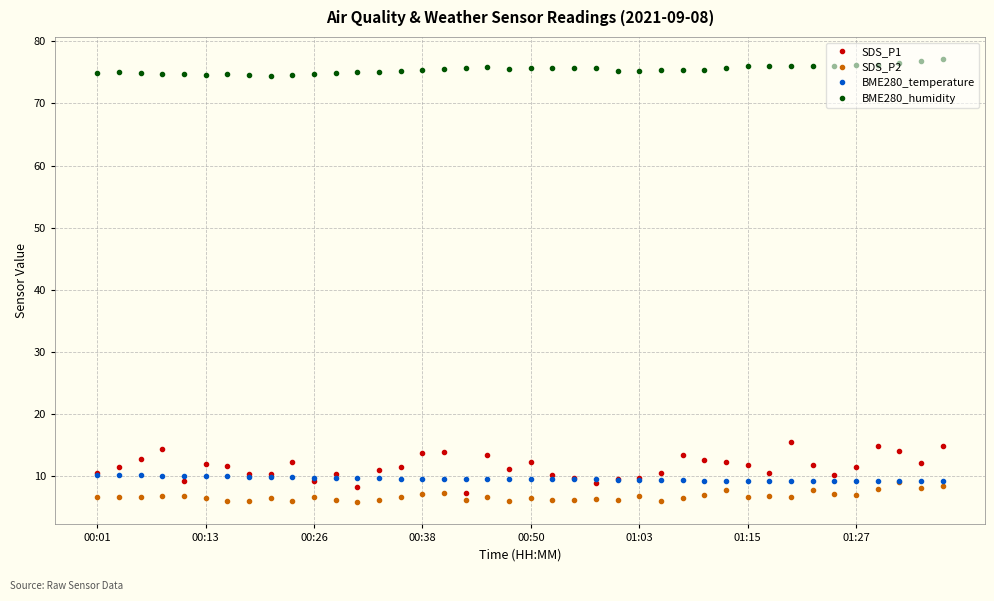

Which series has the largest total across all categories?

BME280_humidity